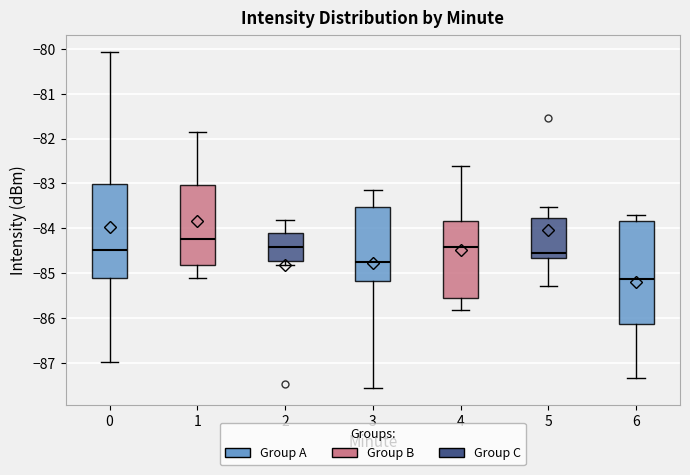

Reading left to right, read every box against the y-axis: the position of its median line, the range the box covers, and the ends of its whiskers. The values are not printed on the chart, so give them approximately, as read against the axis.

0: median -84.5, box -85.1 to -83.0, whiskers -87.0 to -80.1
1: median -84.2, box -84.8 to -83.0, whiskers -85.1 to -81.8
2: median -84.4, box -84.7 to -84.1, whiskers -84.8 to -83.8
3: median -84.8, box -85.2 to -83.5, whiskers -87.6 to -83.1
4: median -84.4, box -85.6 to -83.8, whiskers -85.8 to -82.6
5: median -84.5, box -84.7 to -83.8, whiskers -85.3 to -83.5
6: median -85.1, box -86.1 to -83.8, whiskers -87.3 to -83.7